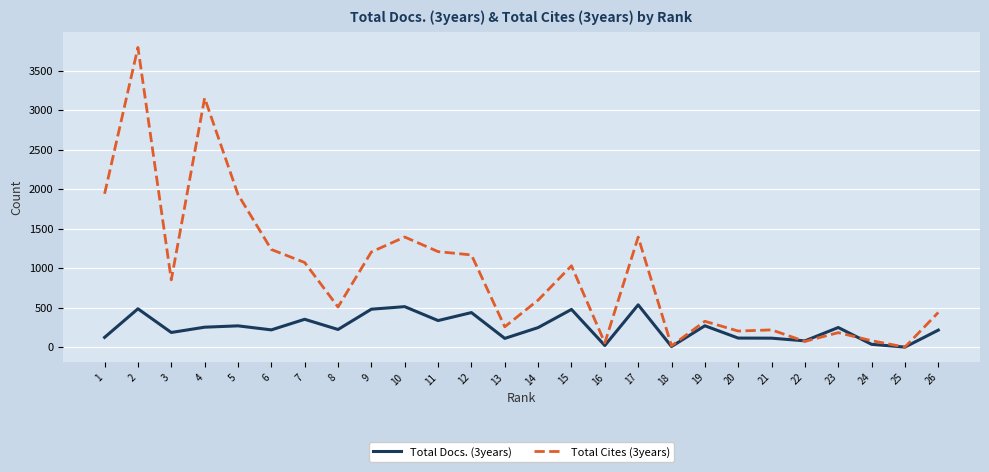

True or false: Total Docs. (3years) has a value of 671 at 2.

False